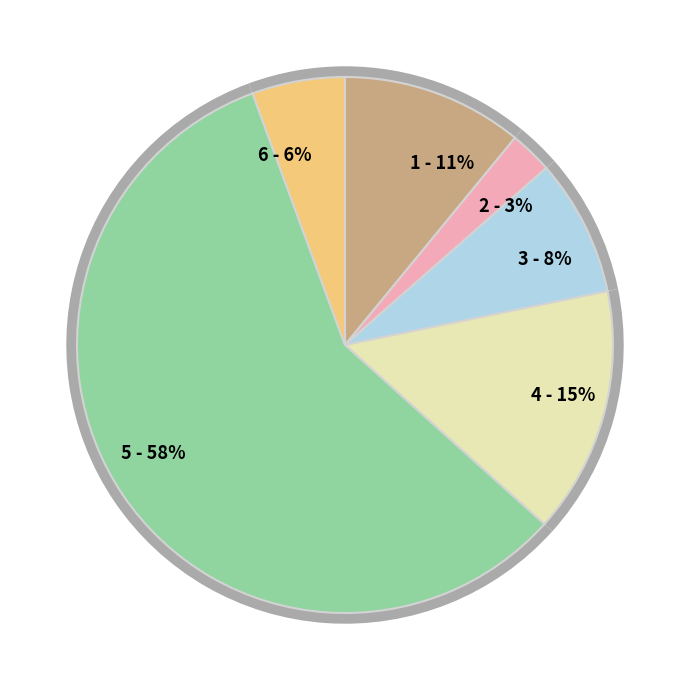

True or false: плов с курицей accounts for 50% of the total.

False